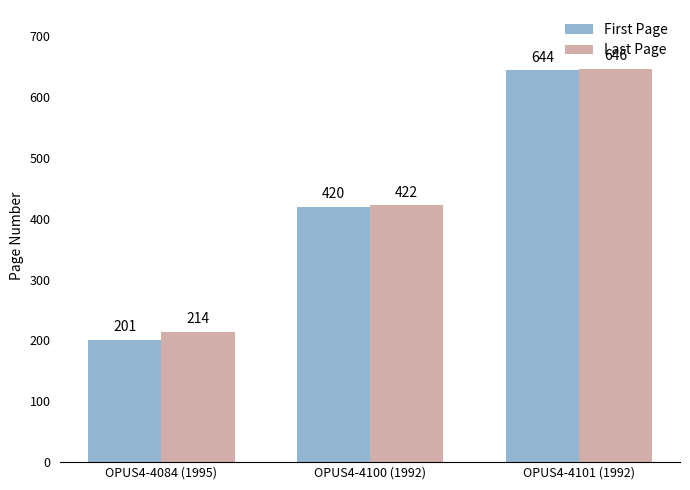

List the labels in order of Last Page value, smallest first.

OPUS4-4084 (1995), OPUS4-4100 (1992), OPUS4-4101 (1992)